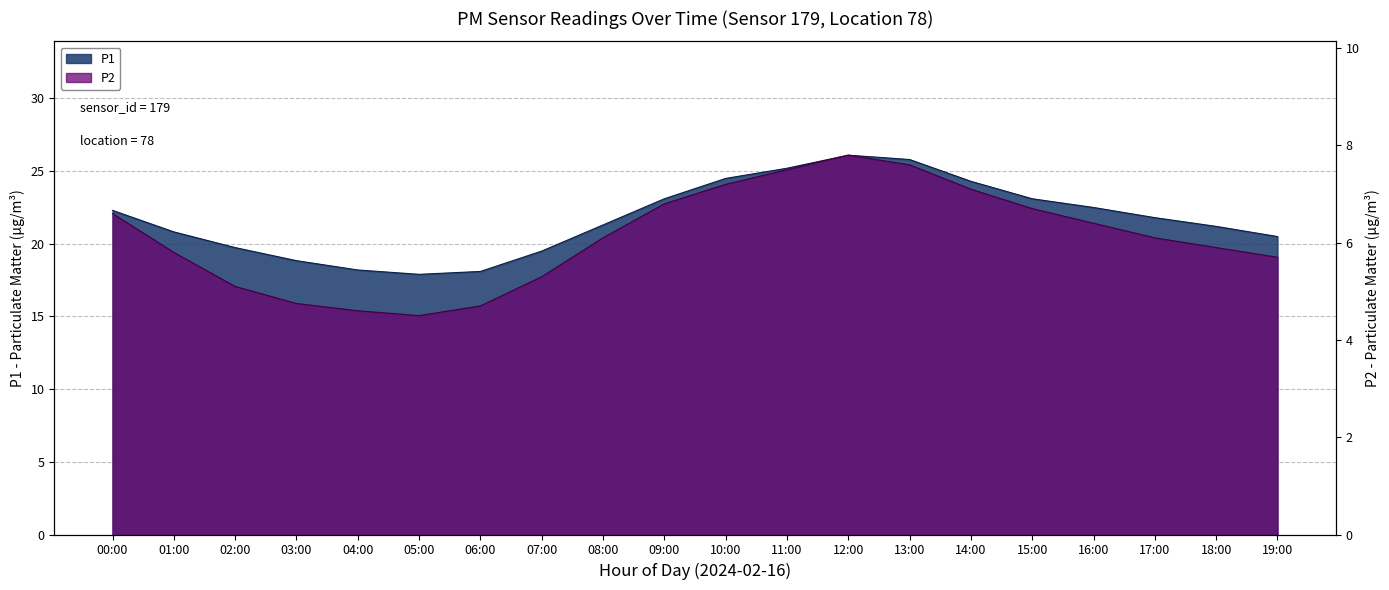

Reading left to right, list all the values displayed in this chart.

P1: 22.3	20.8	19.7	18.8	18.2	17.9	18.1	19.5	21.3	23.1	24.5	25.2	26.1	25.8	24.3	23.1	22.5	21.8	21.2	20.5
P2: 6.6	5.8	5.1	4.8	4.6	4.5	4.7	5.3	6.1	6.8	7.2	7.5	7.8	7.6	7.1	6.7	6.4	6.1	5.9	5.7